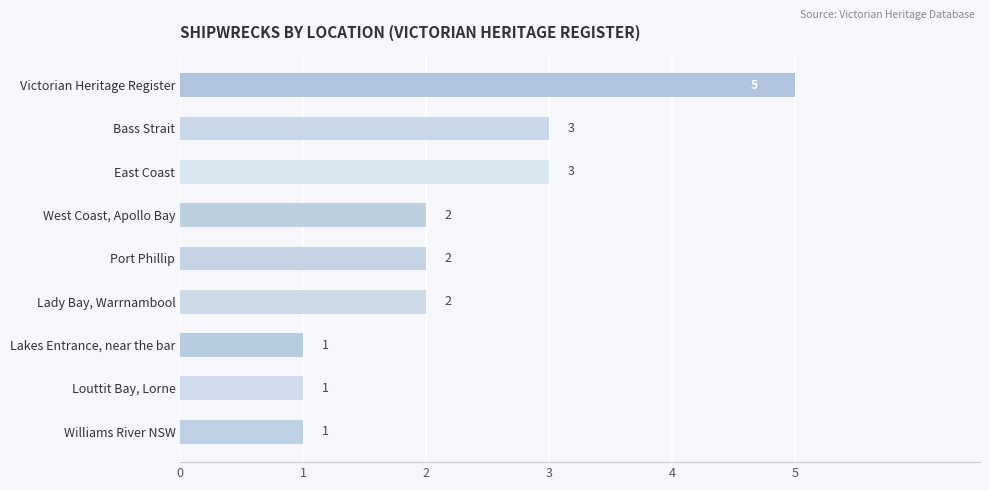

Count the number of data series in this chart.

1